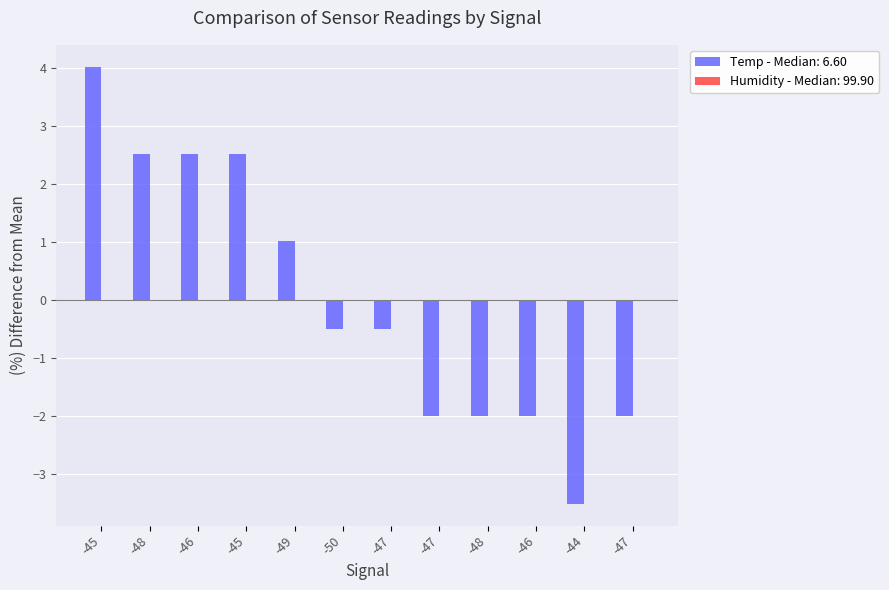

How many groups of bars are there?

12